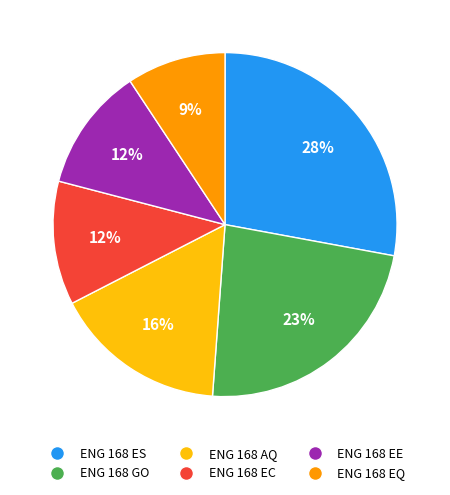

To the nearest percent, what percentage of the pie is ENG 168 EQ?

9%